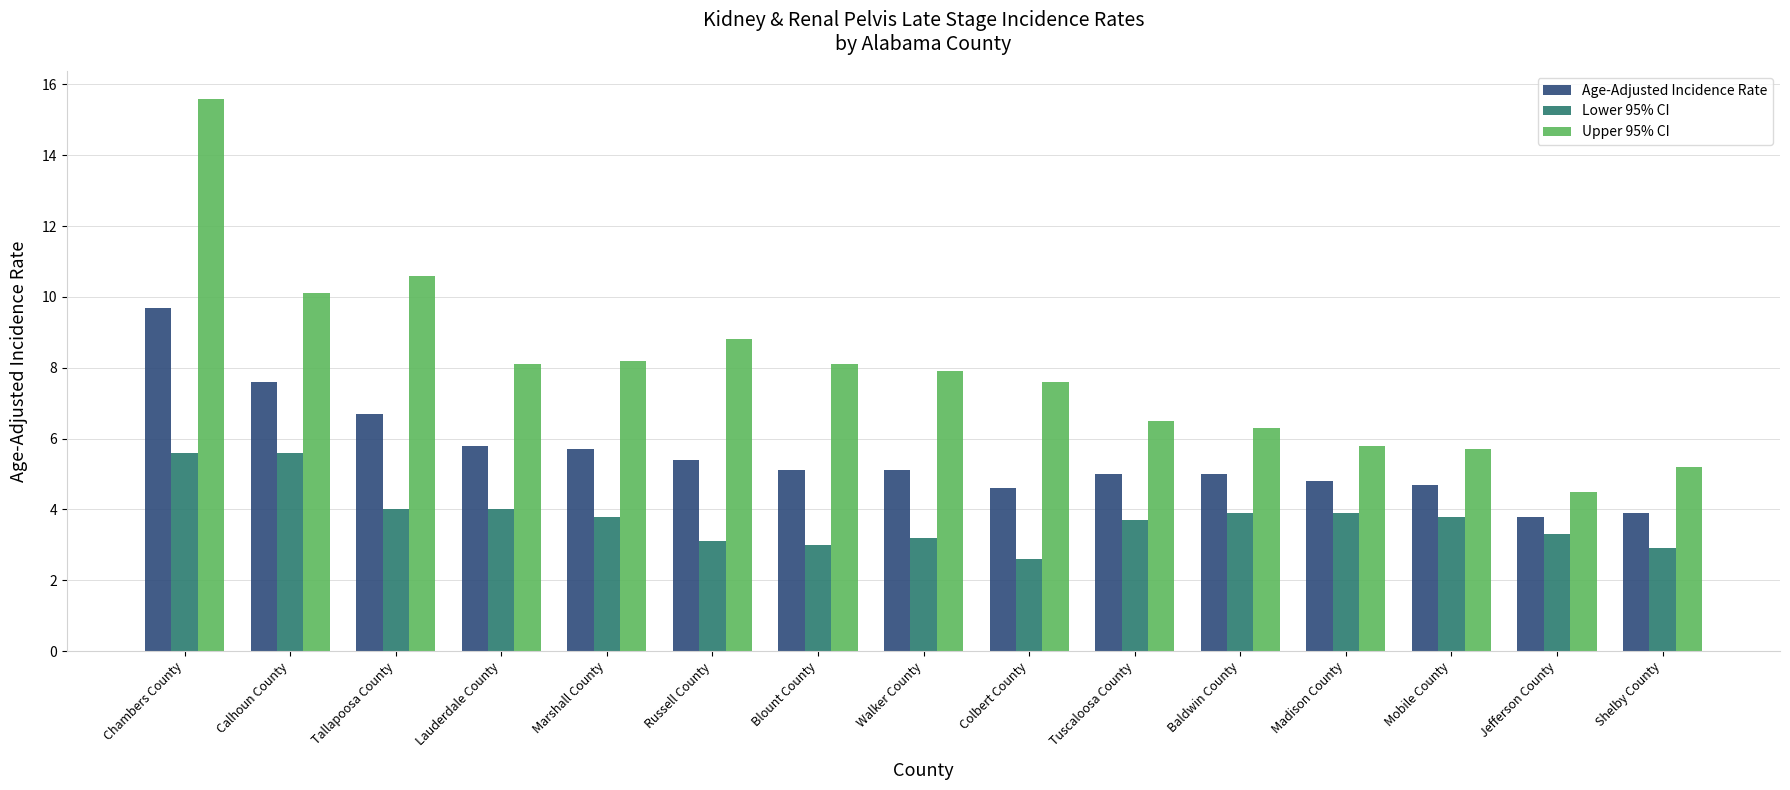

Between Walker County and Colbert County, which series saw the biggest shift?

Lower 95% CI